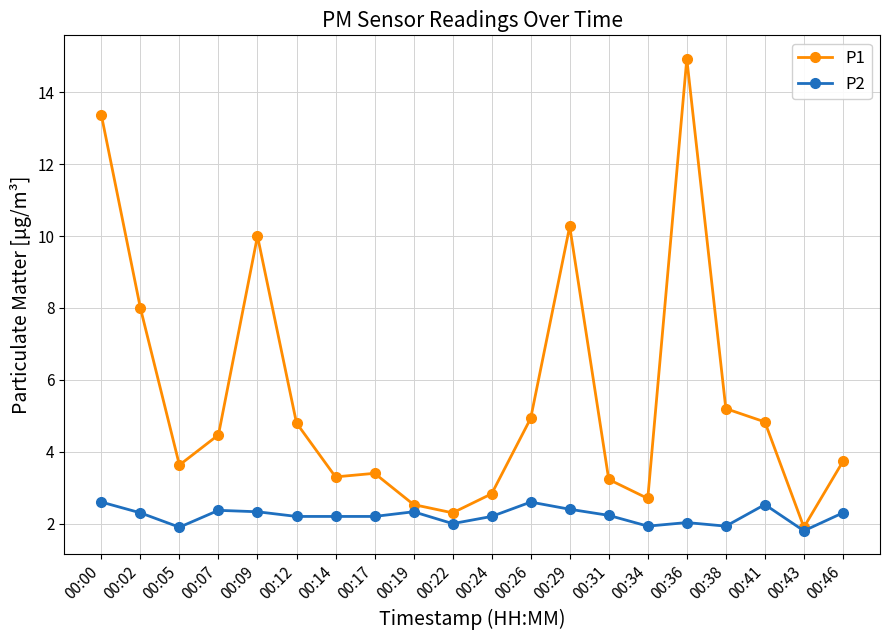

What is the spread (max minus min) of values at 00:05?

1.7